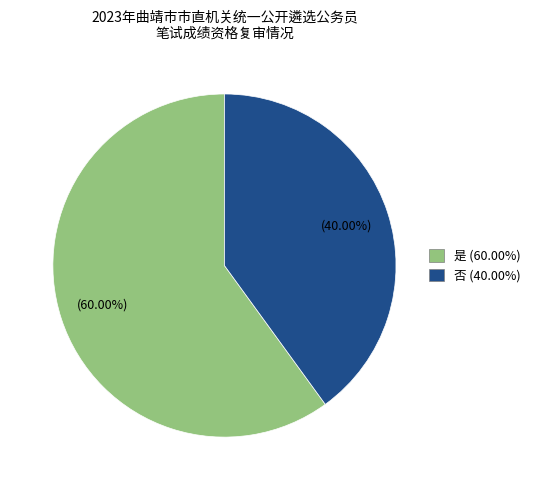

What portion of the pie excludes 否?

60.0%